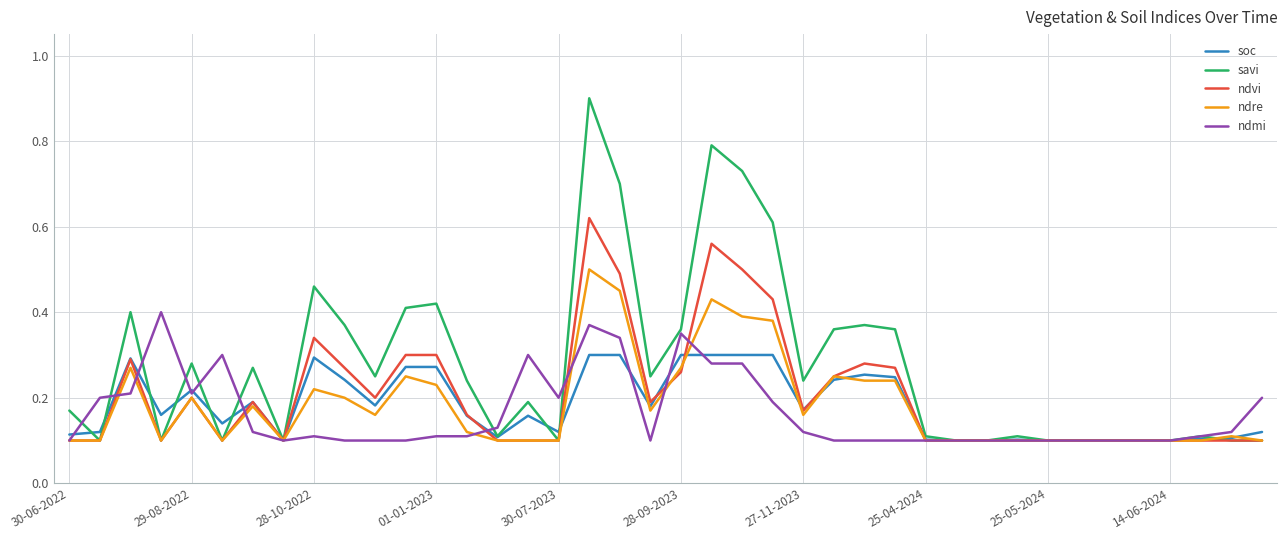

Which series has the widest spread of values?

savi